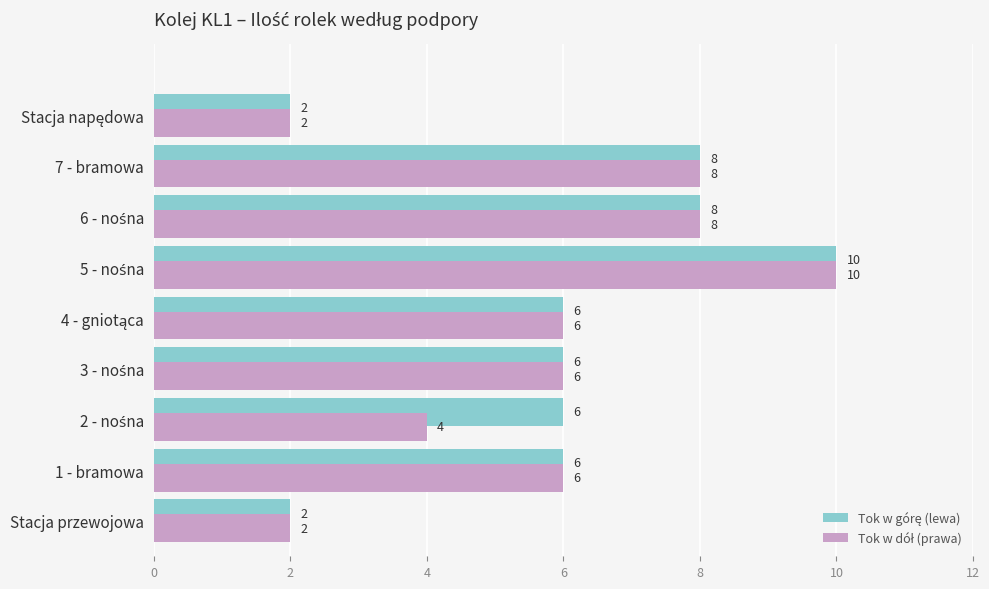

How many categories are shown in the chart?

9